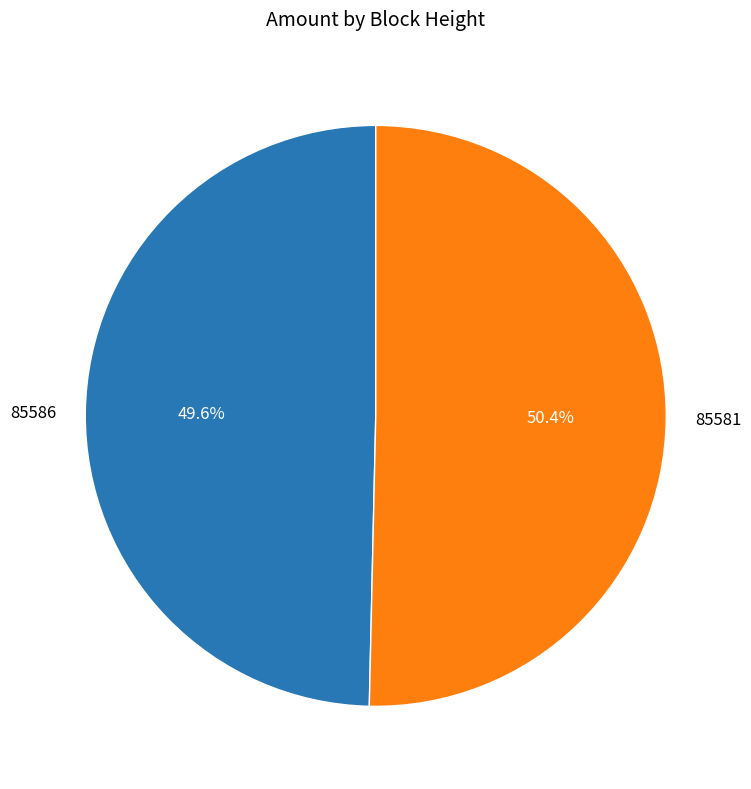

Is 85586 the majority of the pie?

No